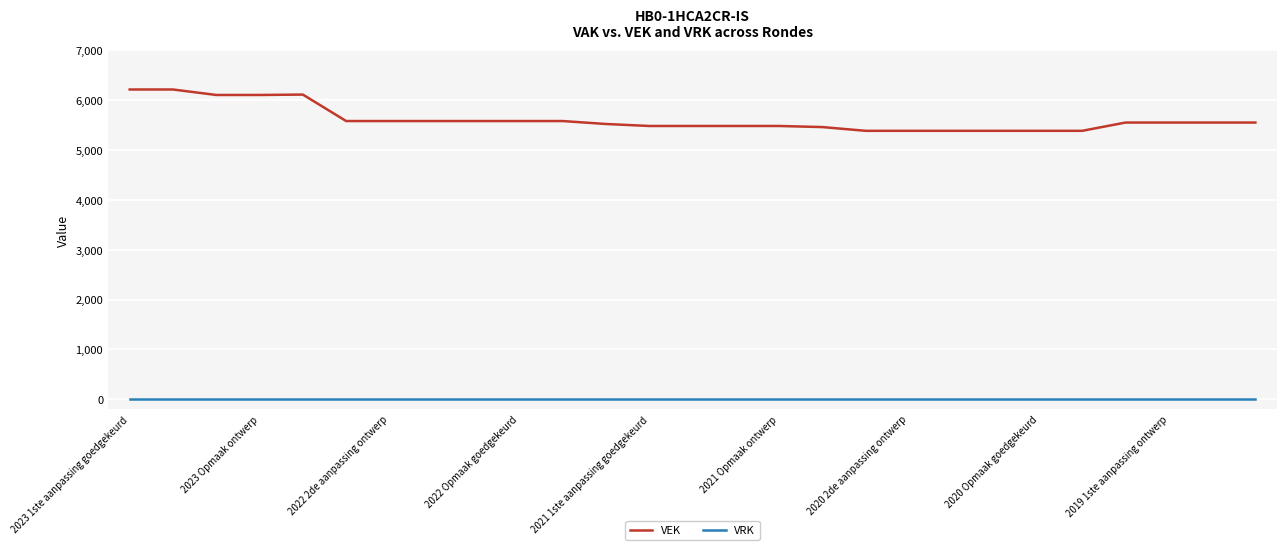

Which series has the largest total across all categories?

VEK